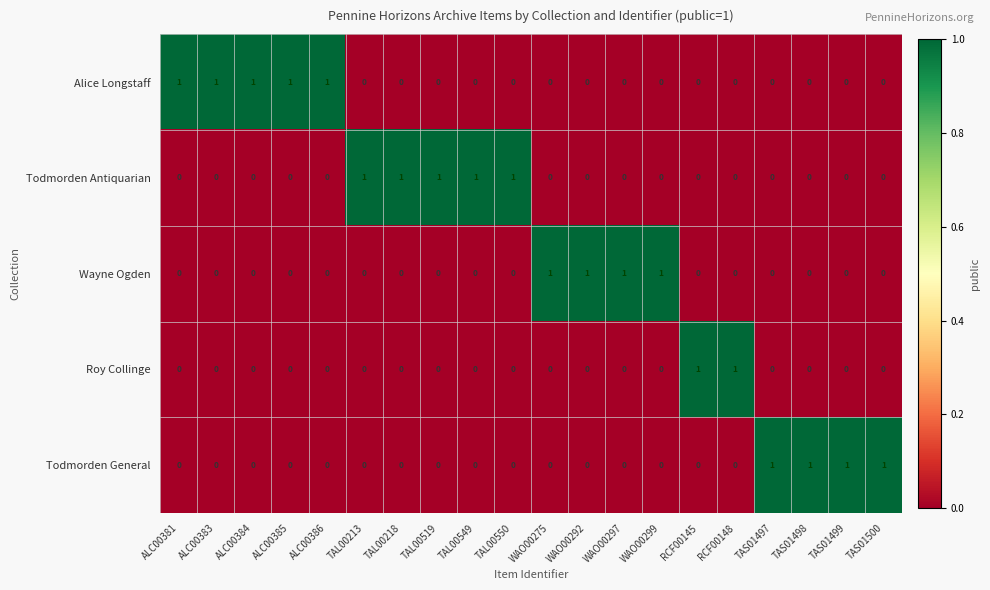

How many data points does each series have?

20